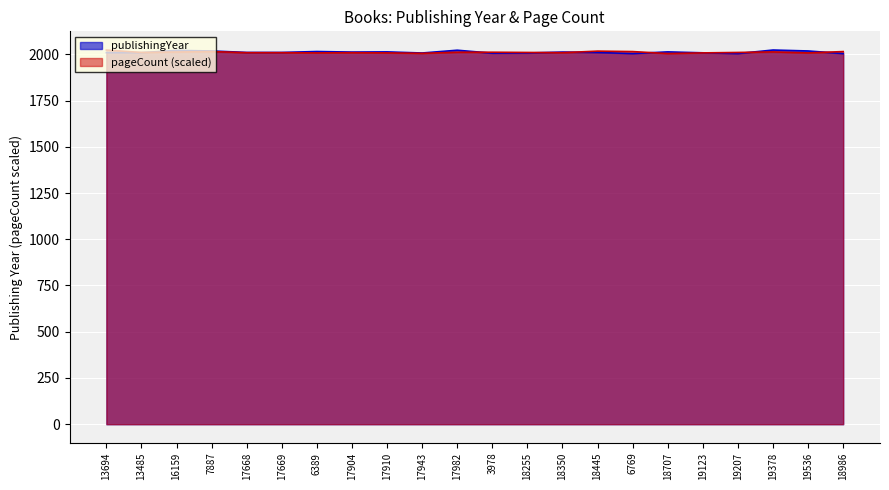

Which series changed the most between 17943 and 19123?

pageCount